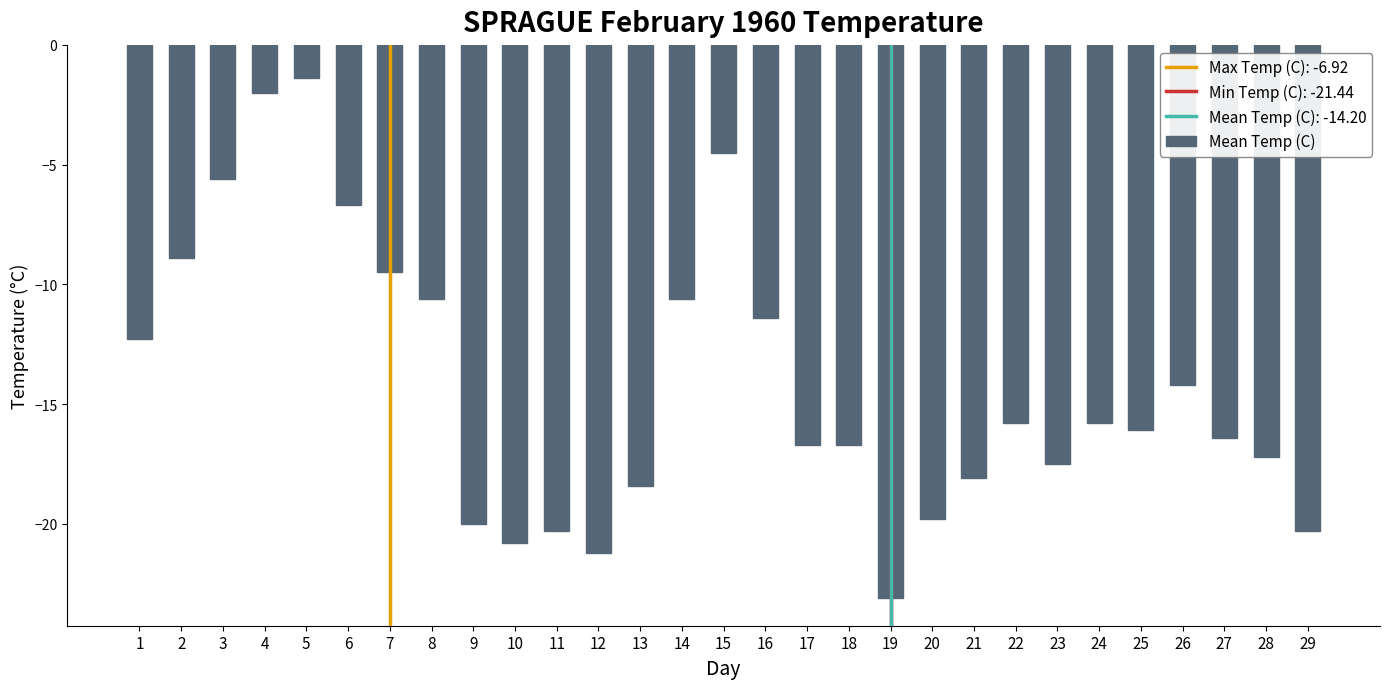

How many values are below -16?

15